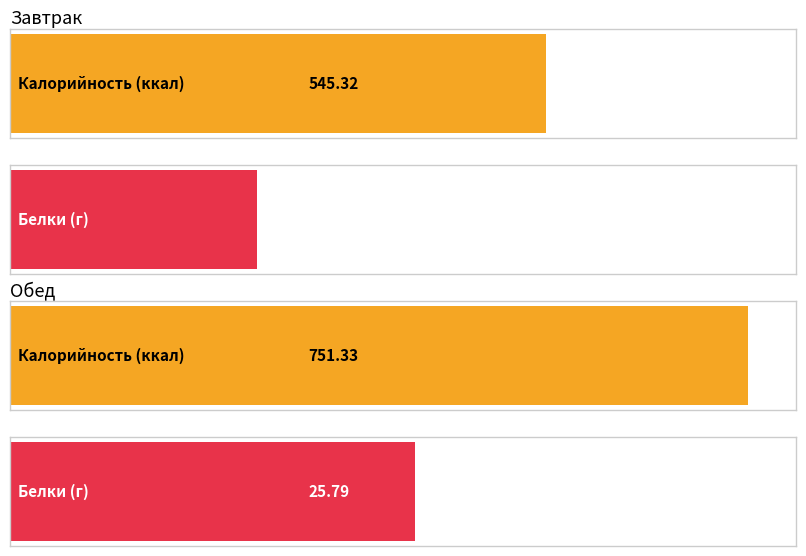

Where is Белки nearest to the value 20?

Завтрак